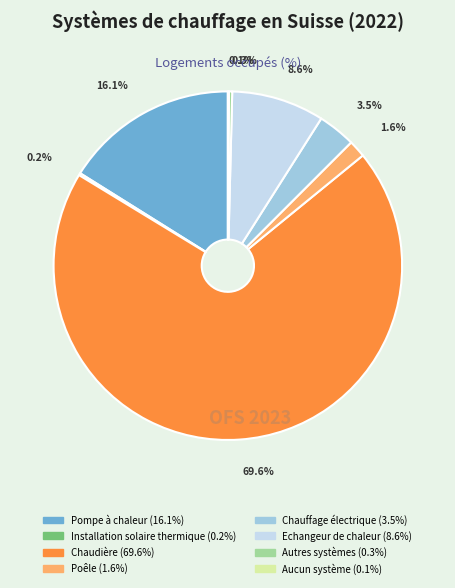

What portion of the pie excludes Echangeur de chaleur?

91.4%